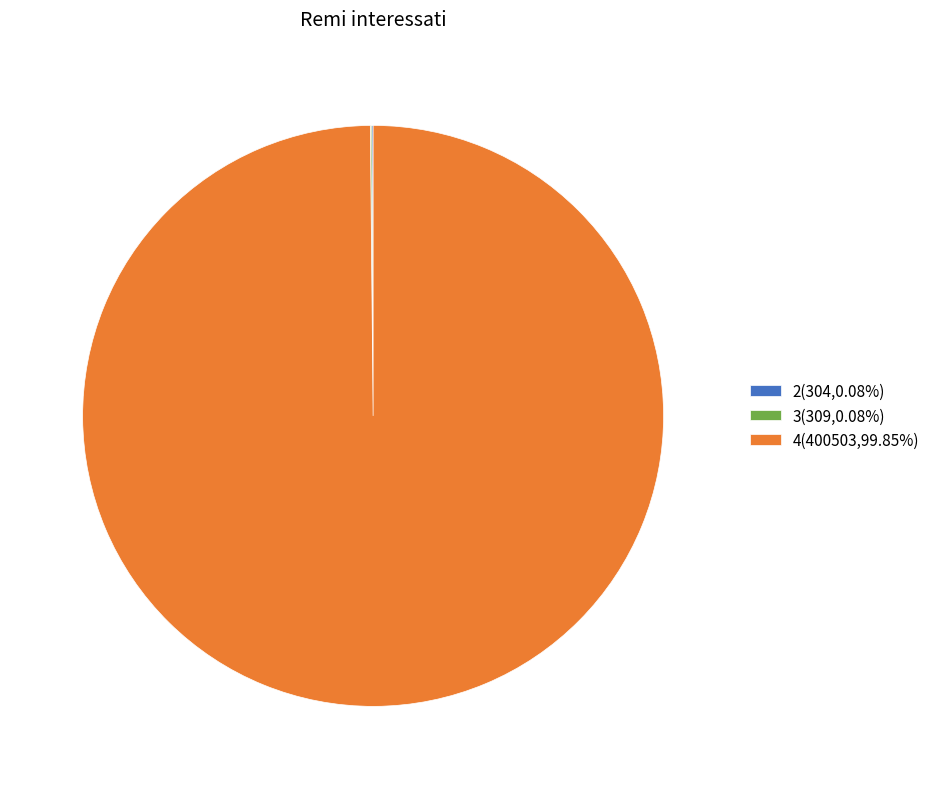

Does any single category account for the majority?

Yes